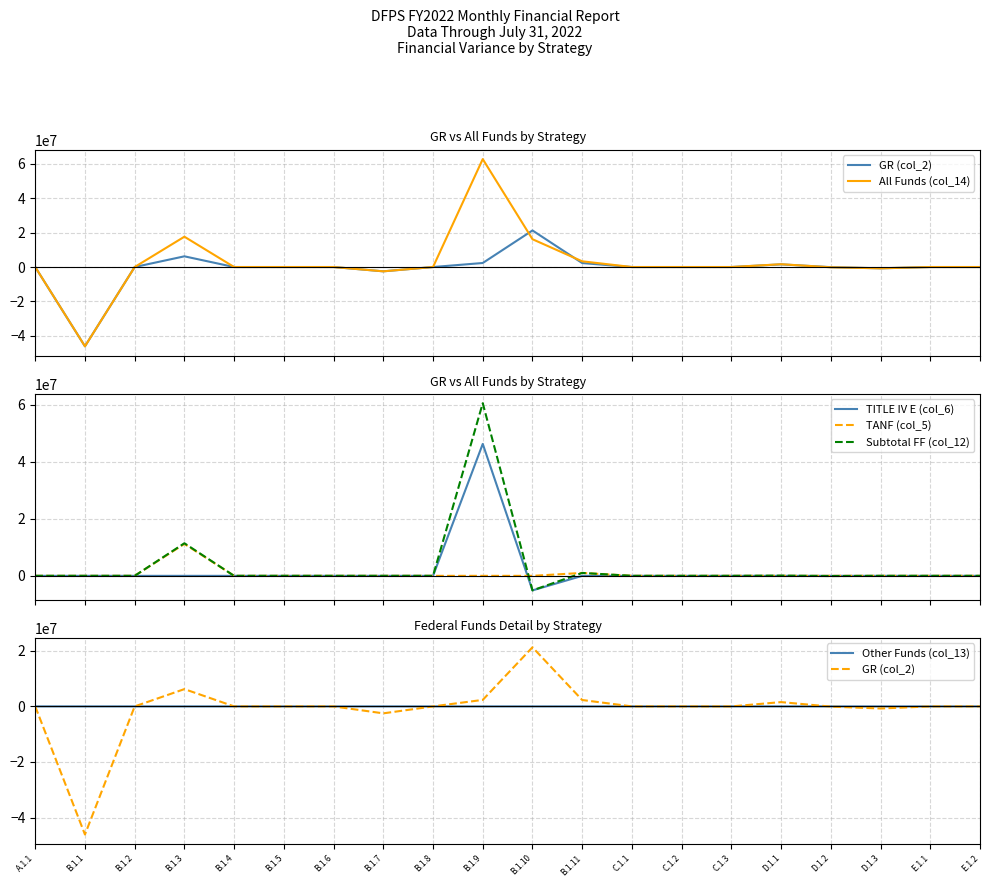

Does the chart have visible grid lines?

Yes